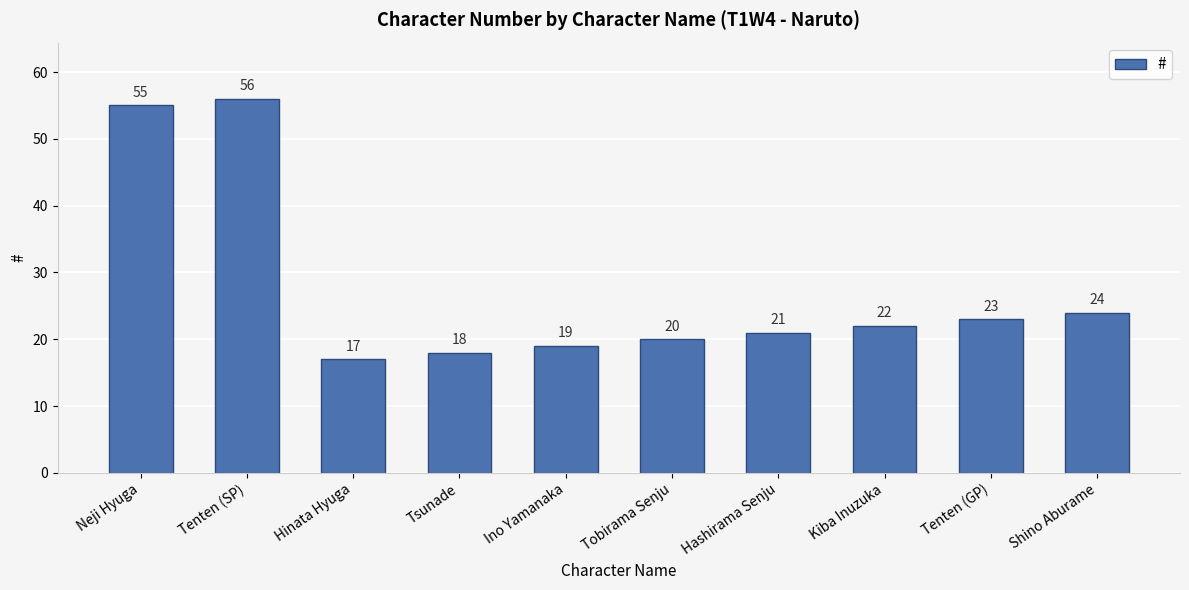

Which category has the highest value across all series?

Tenten (SP)